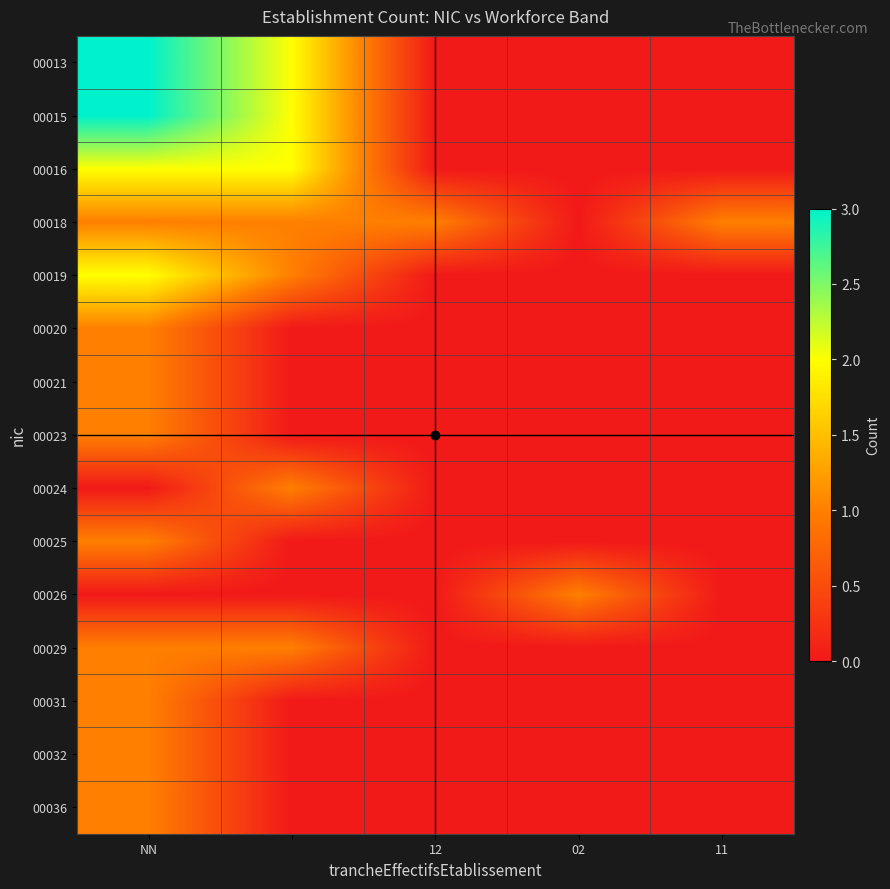

Rank the series by their maximum value, from lowest to highest.

00018, 00020, 00021, 00023, 00024, 00025, 00026, 00029, 00031, 00032, 00036, 00016, 00019, 00013, 00015